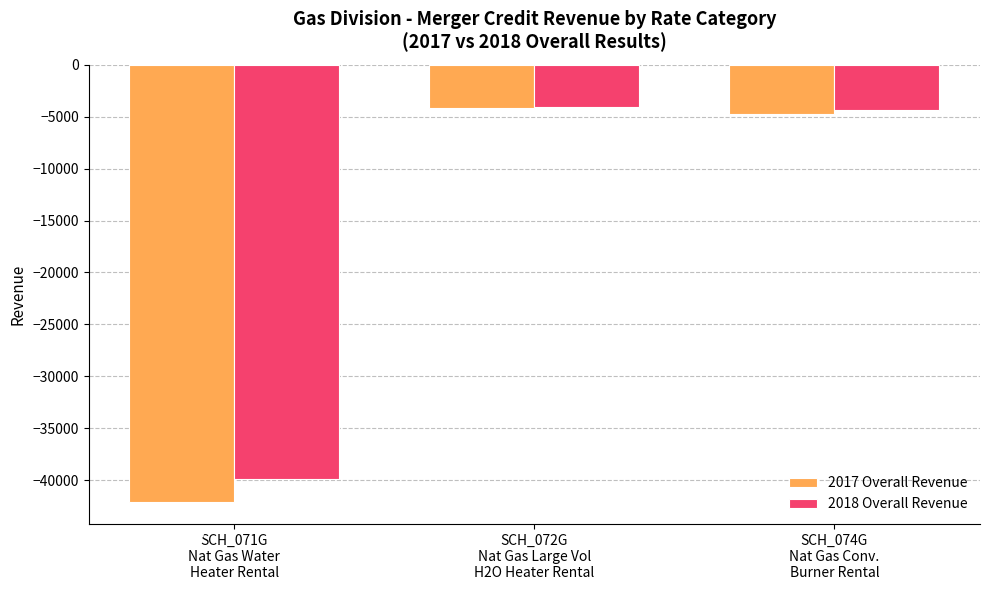

Which category has the highest value across all series?

SCH_072G
Nat Gas Large Vol
H2O Heater Rental